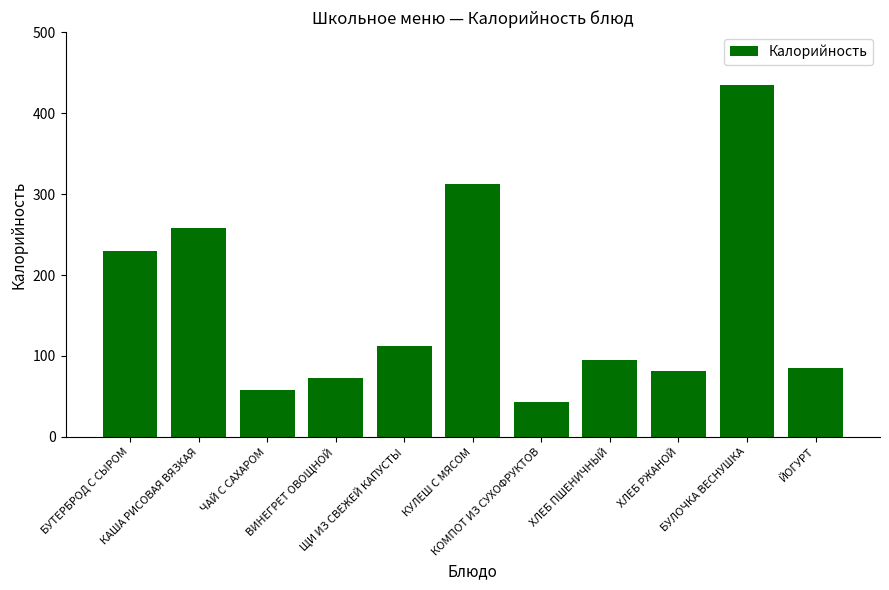

What is the maximum value shown in the chart?

435